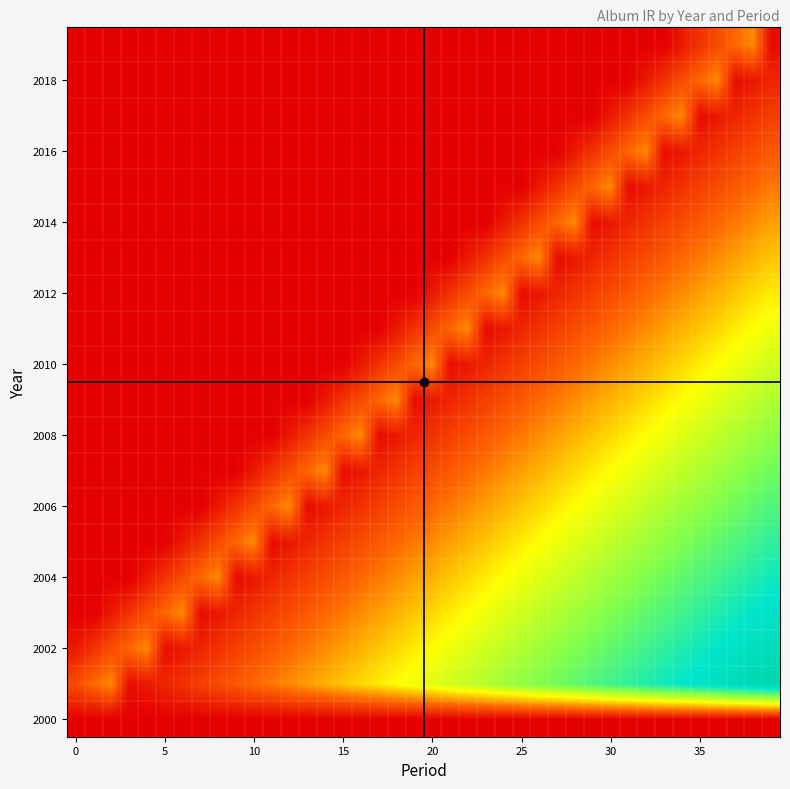

Count the number of categories in the chart.

40